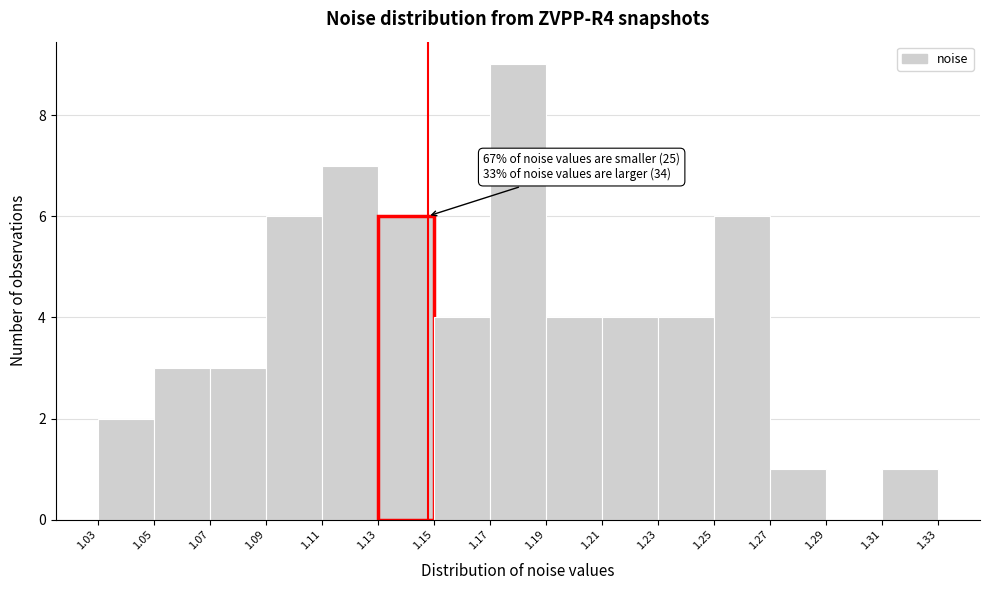

Reading left to right, list all the values displayed in this chart.

1.03=2	1.05=3	1.07=3	1.09=6	1.11=7	1.13=6	1.15=4	1.17=9	1.19=4	1.21=4	1.23=4	1.25=6	1.27=1	1.29=0	1.31=1